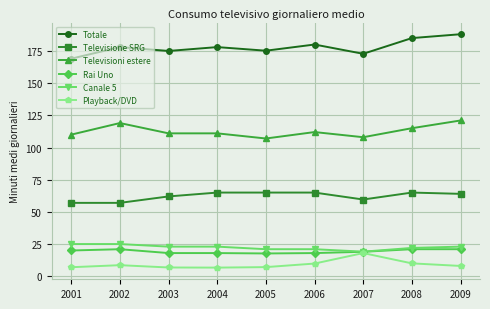

What is the difference between the maximum and minimum values in the Canale 5 series?

5.9